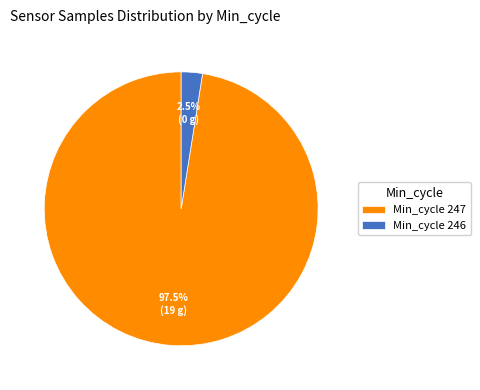

Rank the categories by value from lowest to highest.

Min_cycle 246, Min_cycle 247